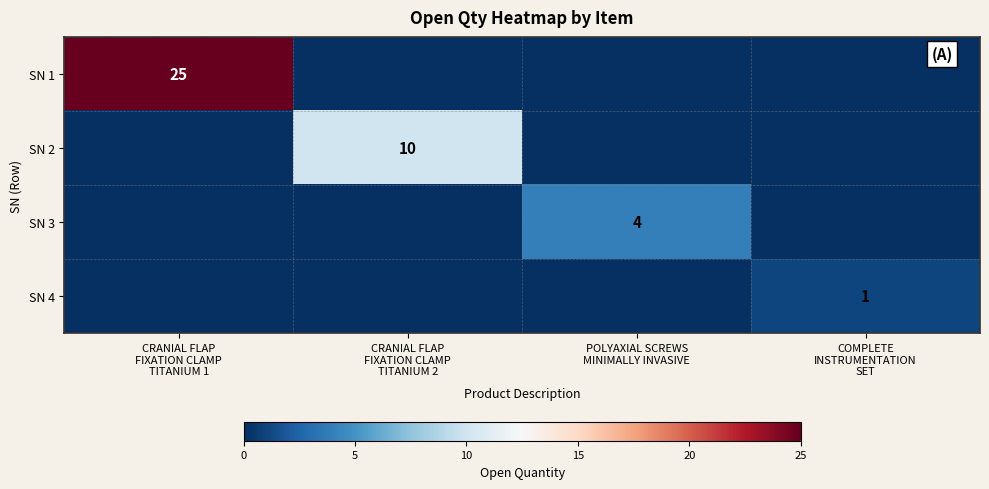

At which category is the sum across all series the highest?

CRANIAL FLAP
FIXATION CLAMP
TITANIUM 1